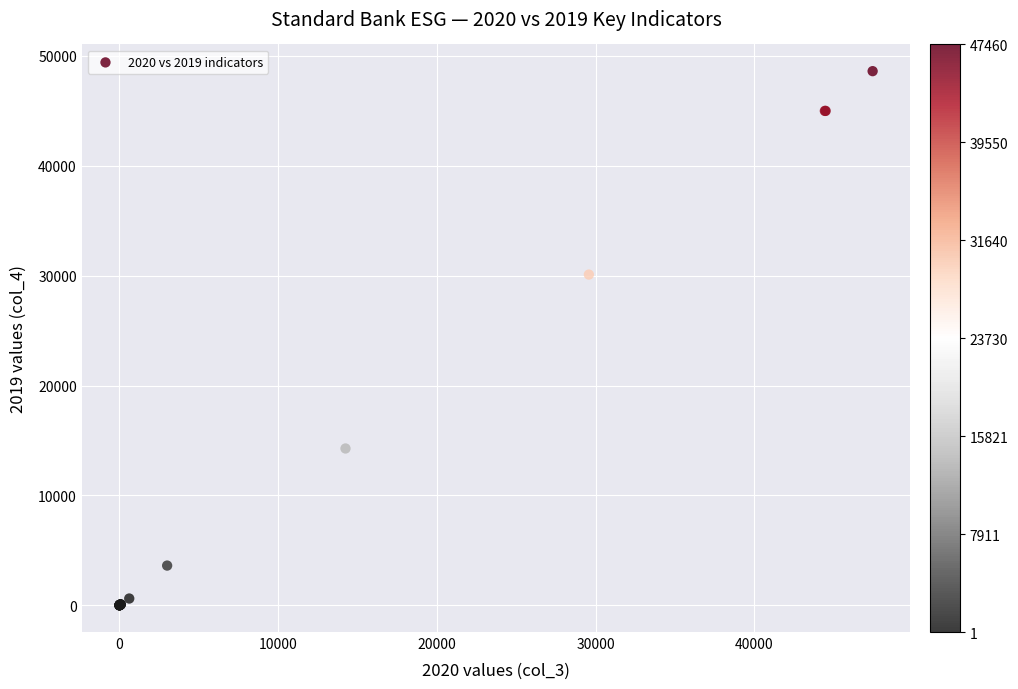

What Y value in the scatter plot is closest to 24307?

30102.0